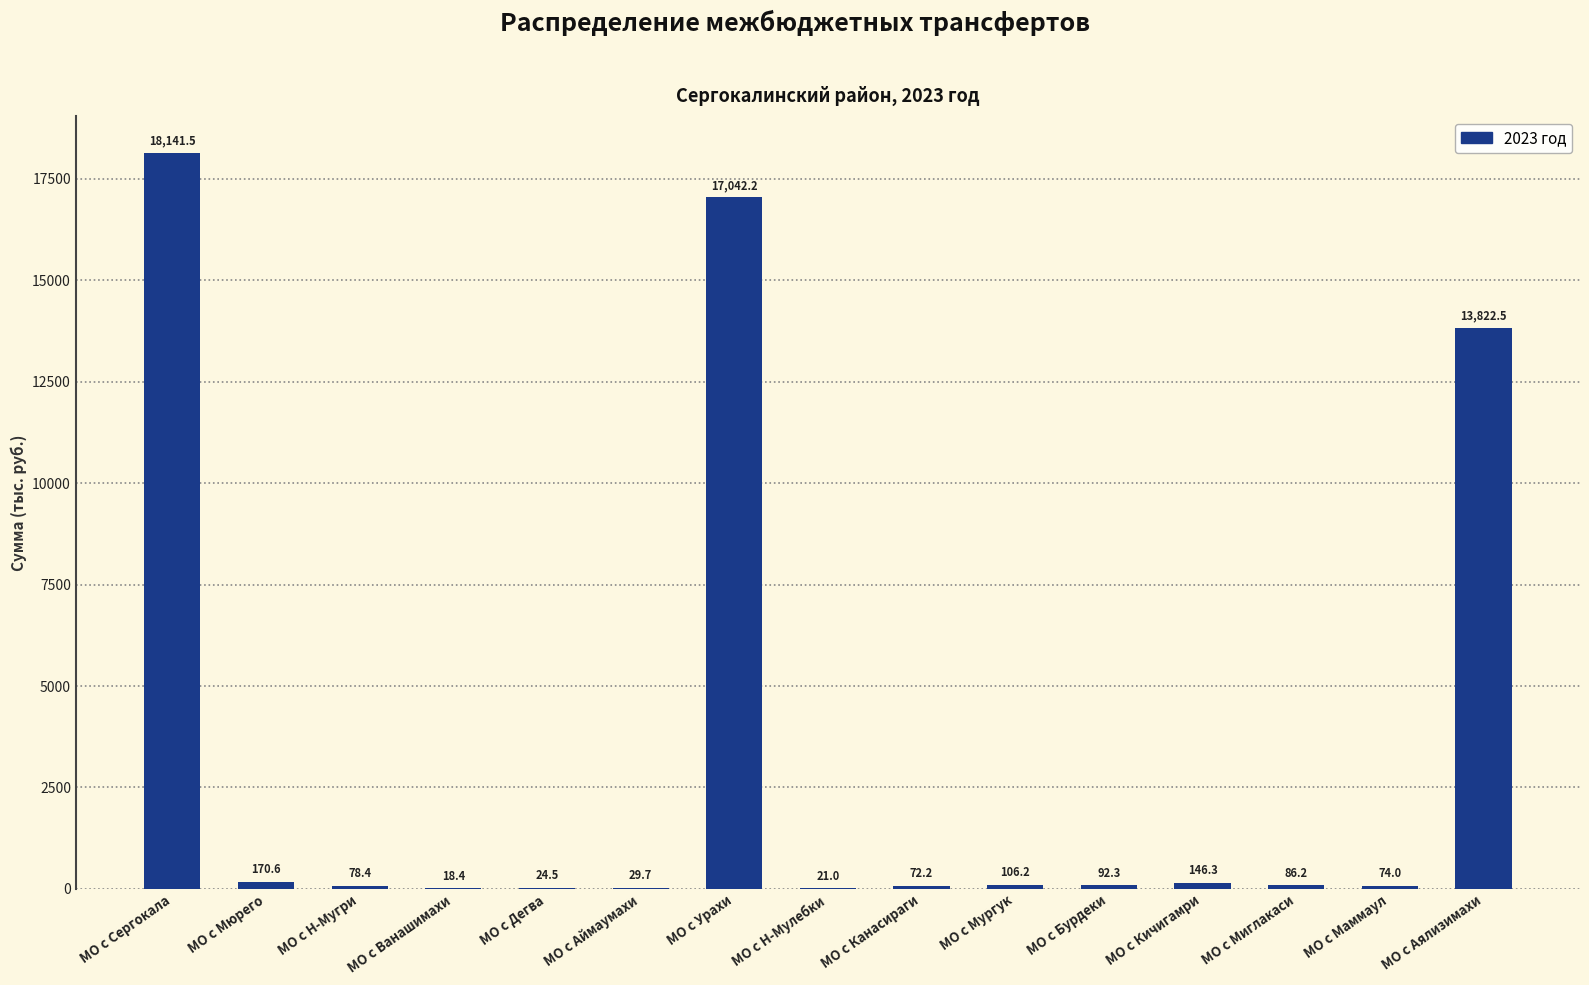

Is it true that the value at МО с Аялизимахи is 13822.5?

True